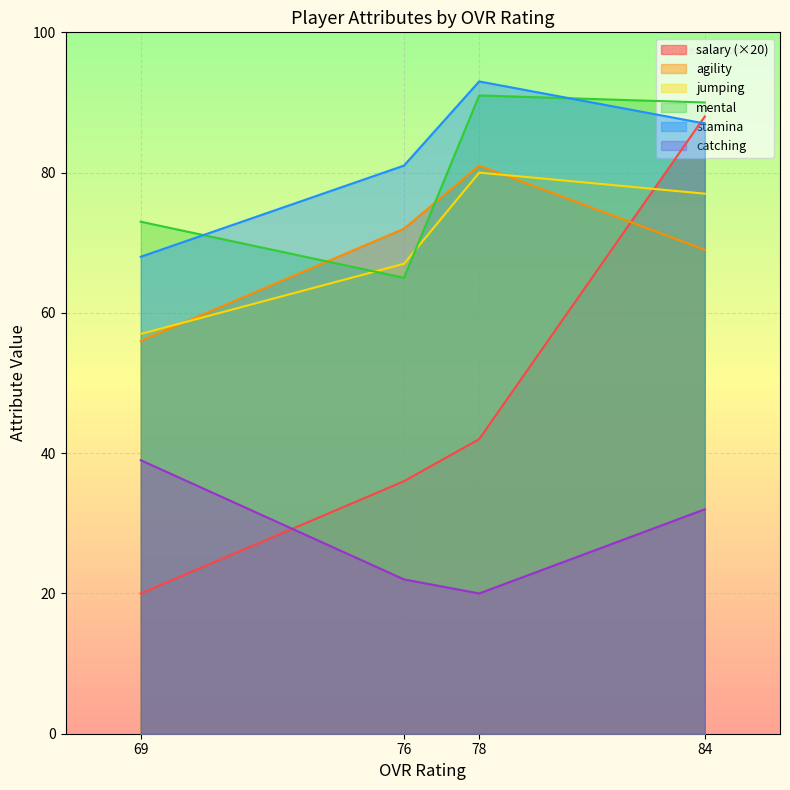

What is the difference between the maximum and second lowest values in the agility series?

12